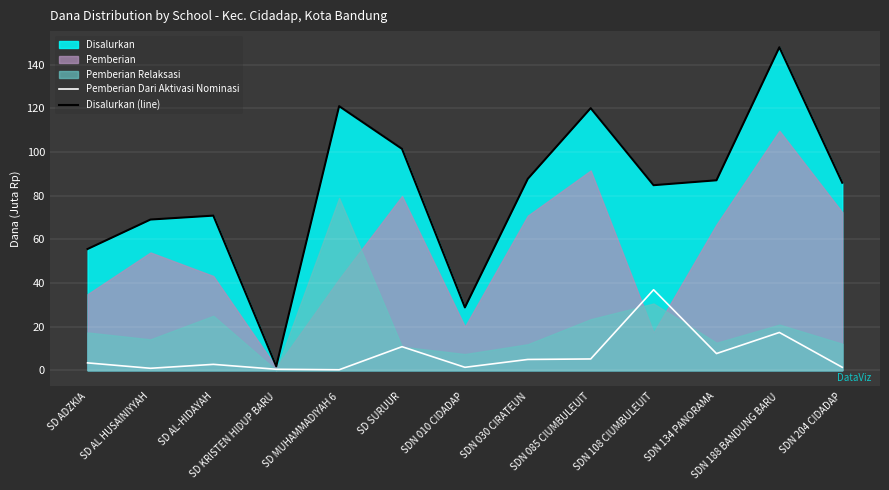

Is it true that Disalurkan (line) equals 110.1 at SD AL HUSAINIYYAH?

False